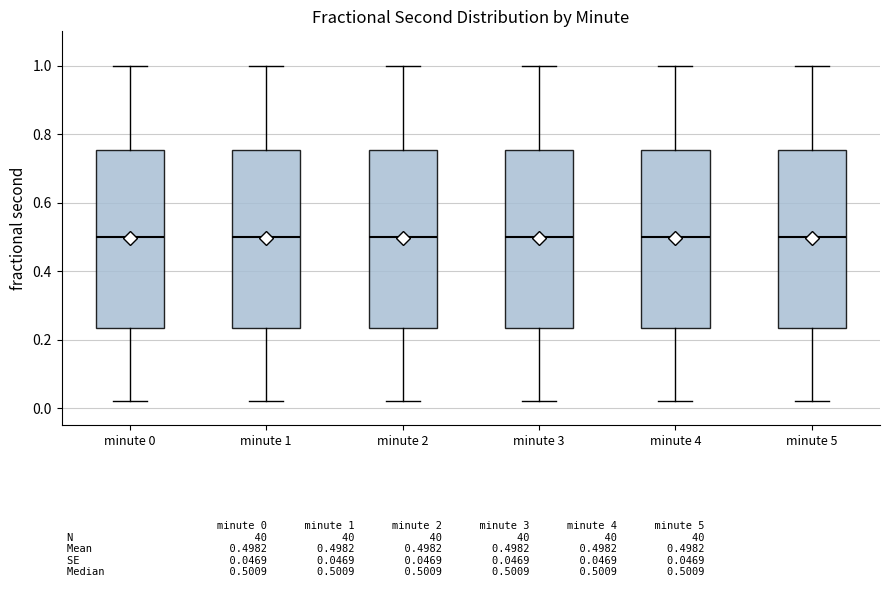

Reading left to right, read every box against the y-axis: the position of its median line, the range the box covers, and the ends of its whiskers. The values are not printed on the chart, so give them approximately, as read against the axis.

minute 0: median 0.50, box 0.24 to 0.76, whiskers 0.02 to 1.00
minute 1: median 0.50, box 0.24 to 0.76, whiskers 0.02 to 1.00
minute 2: median 0.50, box 0.24 to 0.76, whiskers 0.02 to 1.00
minute 3: median 0.50, box 0.24 to 0.76, whiskers 0.02 to 1.00
minute 4: median 0.50, box 0.24 to 0.76, whiskers 0.02 to 1.00
minute 5: median 0.50, box 0.24 to 0.76, whiskers 0.02 to 1.00